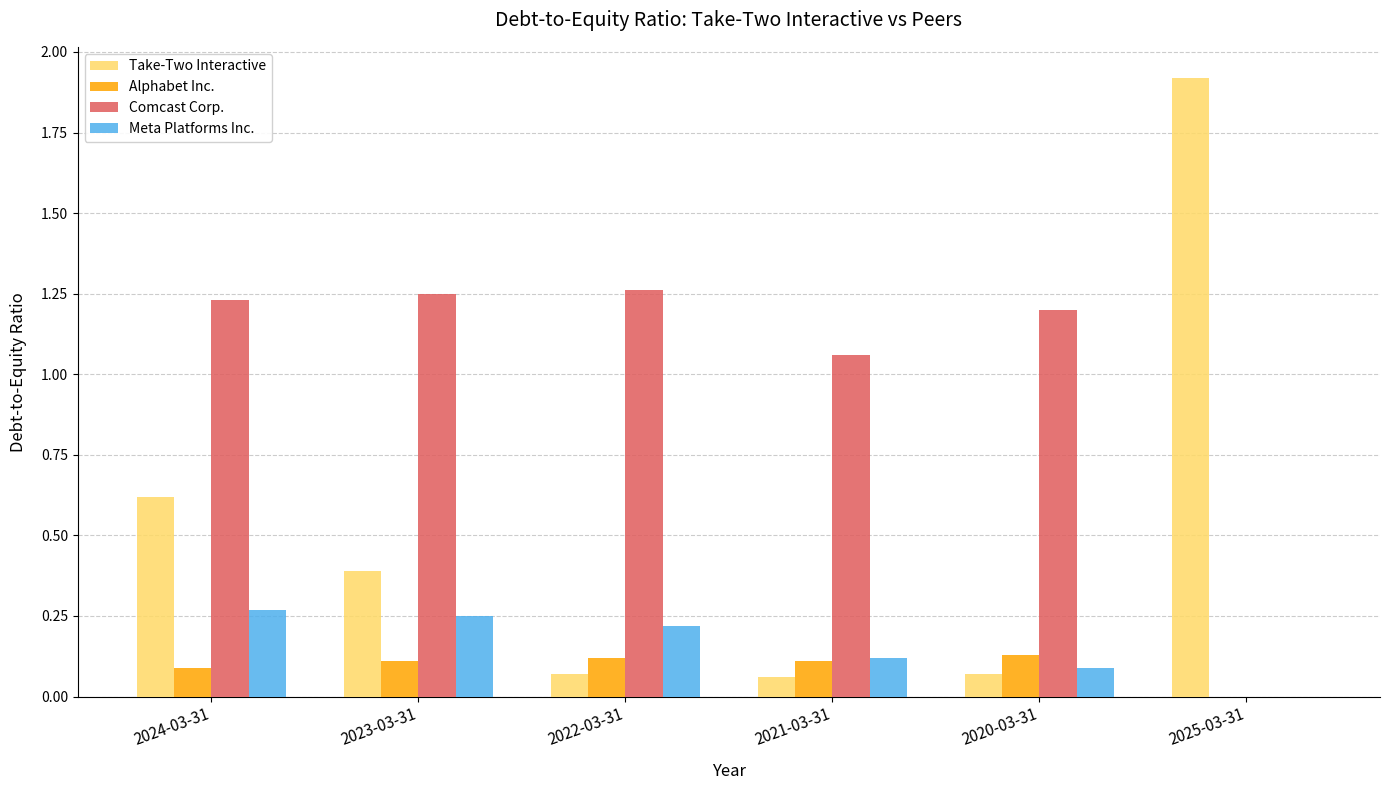

Which series changed the most between 2021-03-31 and 2025-03-31?

Take-Two Interactive